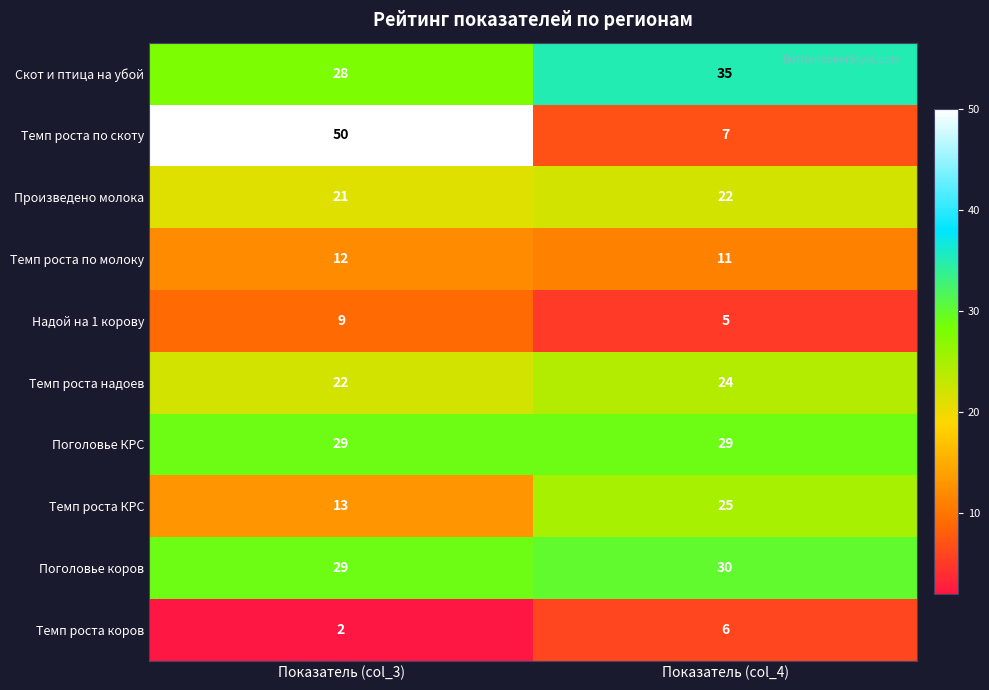

How many categories are shown in the chart?

2